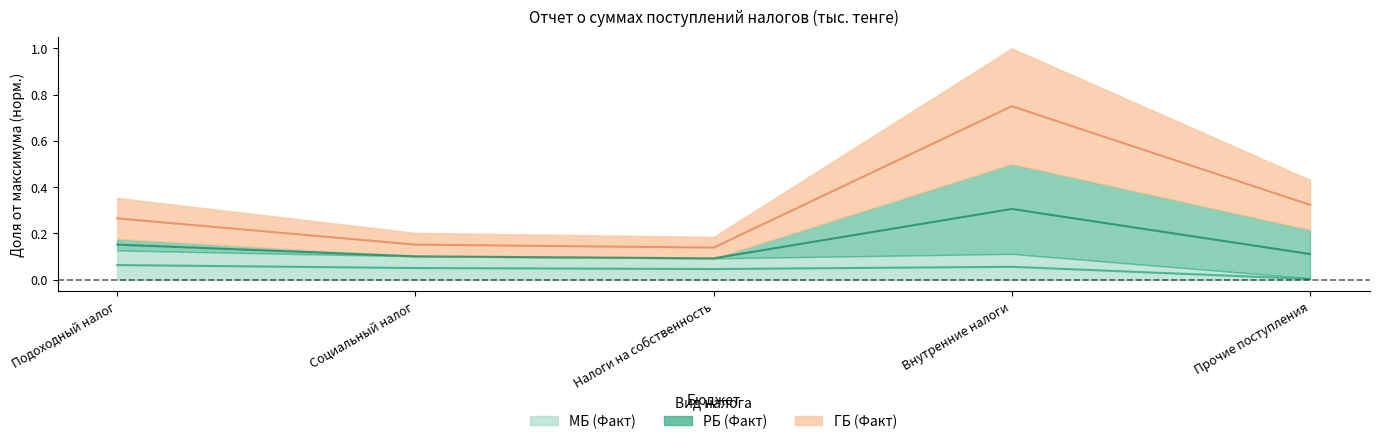

True or false: ГБ (Факт) and МБ (Факт) intersect in this chart.

False